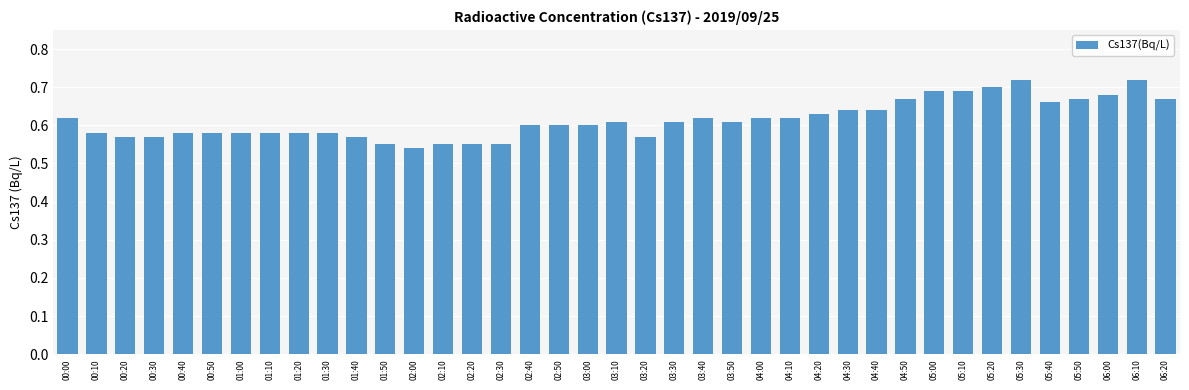

At which label is the value closest to 0?

02:00